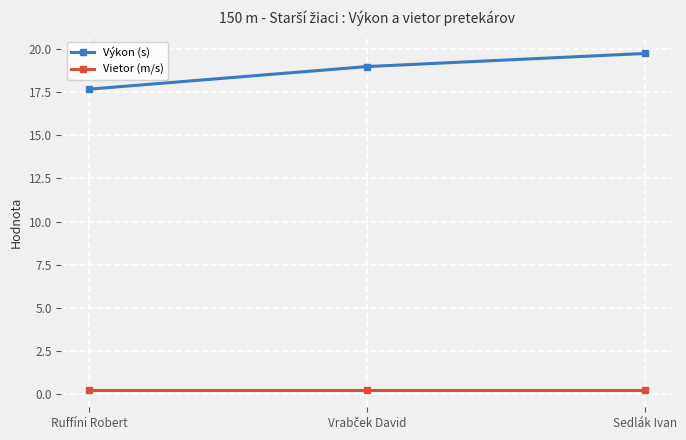

At which category is the sum across all series the highest?

Sedlák Ivan